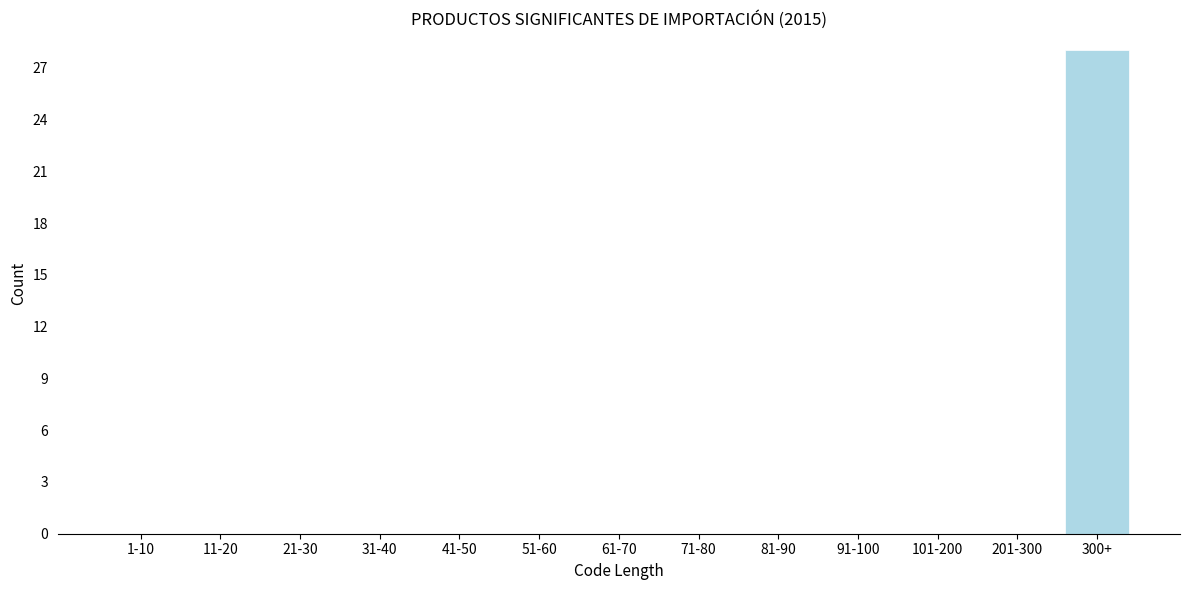

Reading right to left, extract all data points from this chart.

300+=28	201-300=0	101-200=0	91-100=0	81-90=0	71-80=0	61-70=0	51-60=0	41-50=0	31-40=0	21-30=0	11-20=0	1-10=0